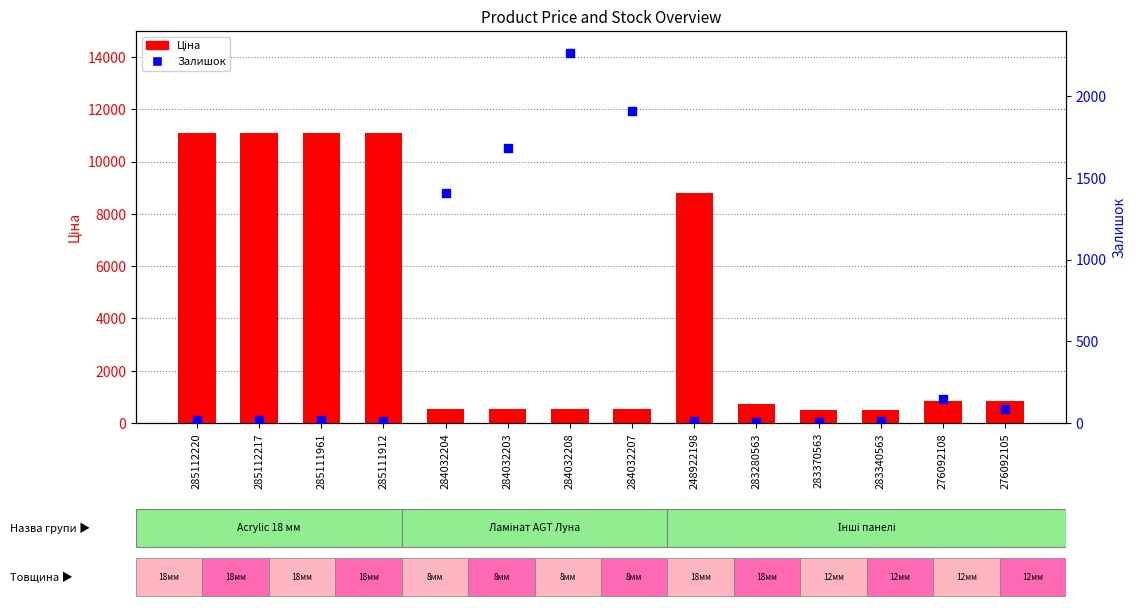

Which series contains the highest Y value?

Ціна